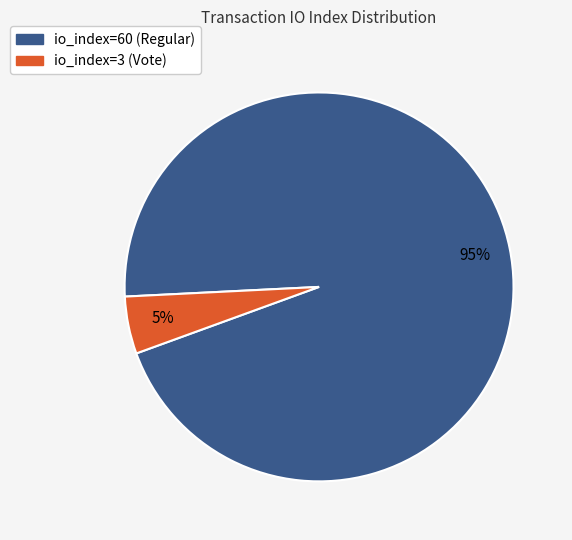

To the nearest percent, what portion does io_index=60 (Regular) represent?

95%